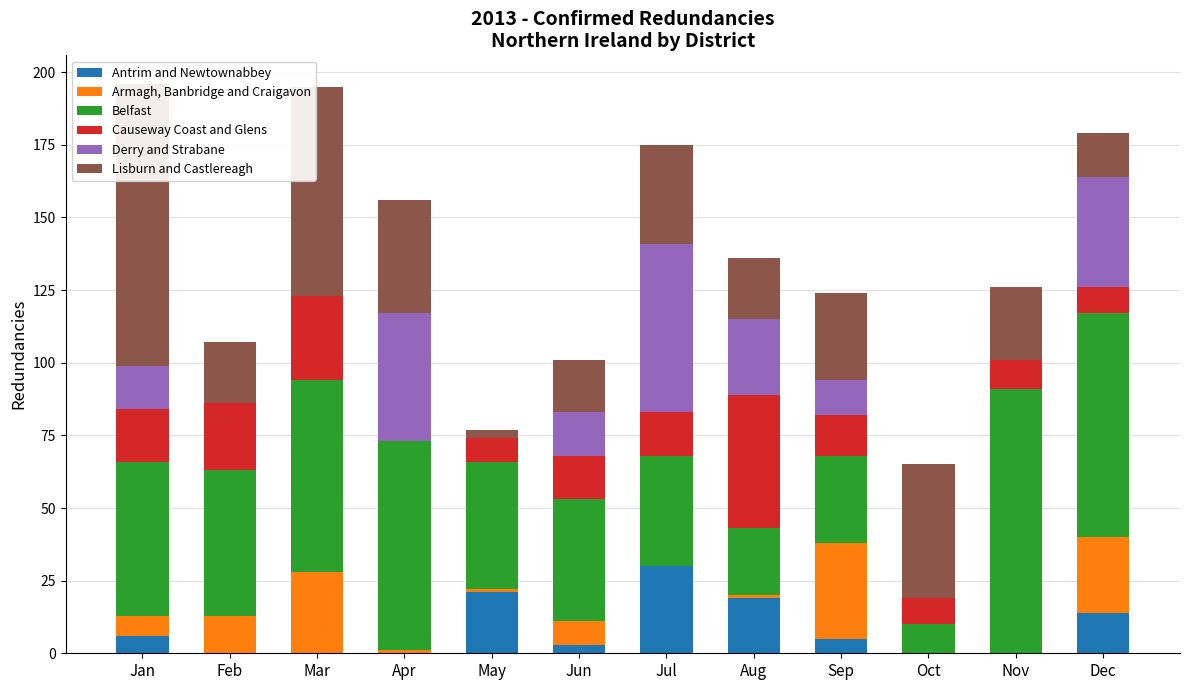

Reading right to left, list all the values displayed in this chart.

Antrim and Newtownabbey: 14	0	0	5	19	30	3	21	0	0	0	6
Armagh, Banbridge and Craigavon: 26	0	0	33	1	0	8	1	1	28	13	7
Belfast: 77	91	10	30	23	38	42	44	72	66	50	53
Causeway Coast and Glens: 9	10	9	14	46	15	15	8	0	29	23	18
Derry and Strabane: 38	0	0	12	26	58	15	0	44	0	0	15
Lisburn and Castlereagh: 15	25	46	30	21	34	18	3	39	72	21	97